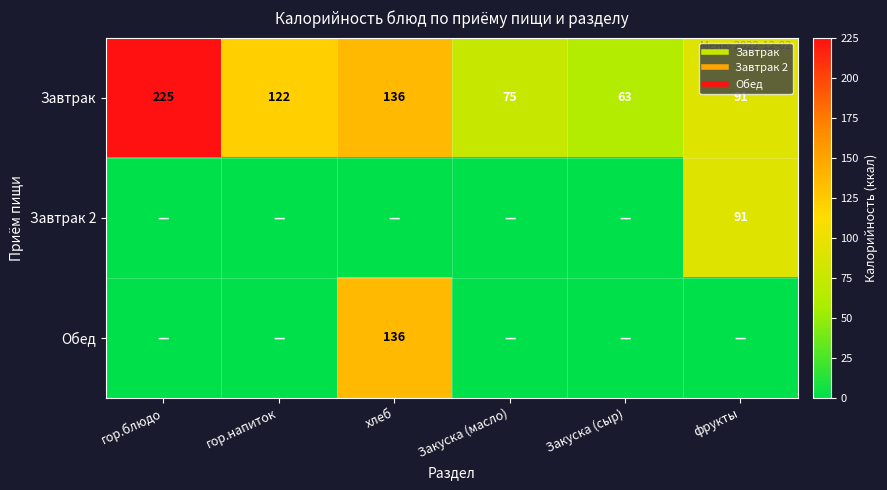

Between хлеб and фрукты, which series saw the biggest shift?

Обед